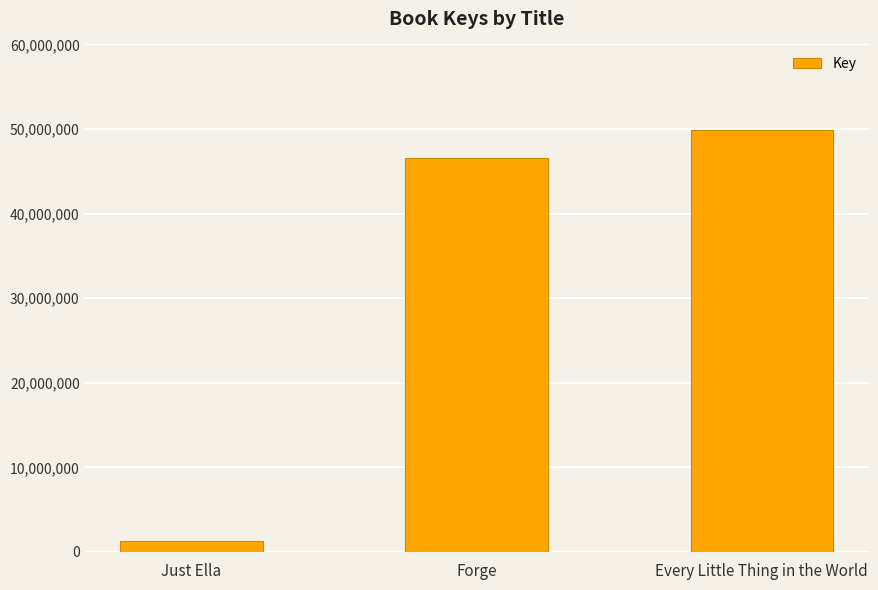

The chart shows a value of 1250524 at Just Ella. True or false?

True